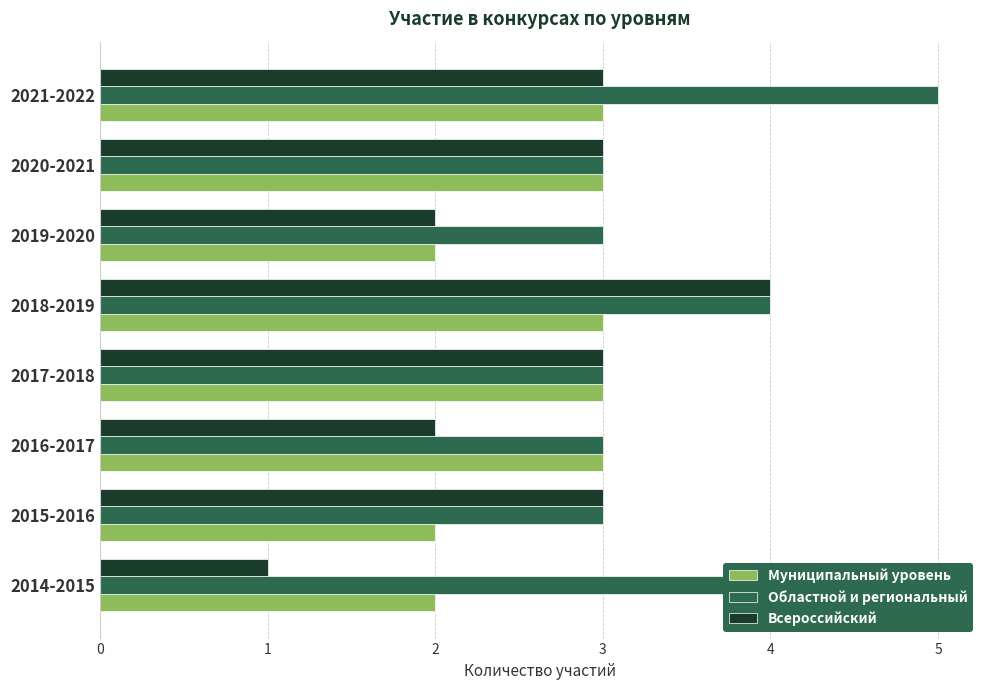

Which series has the largest total across all categories?

Областной и региональный